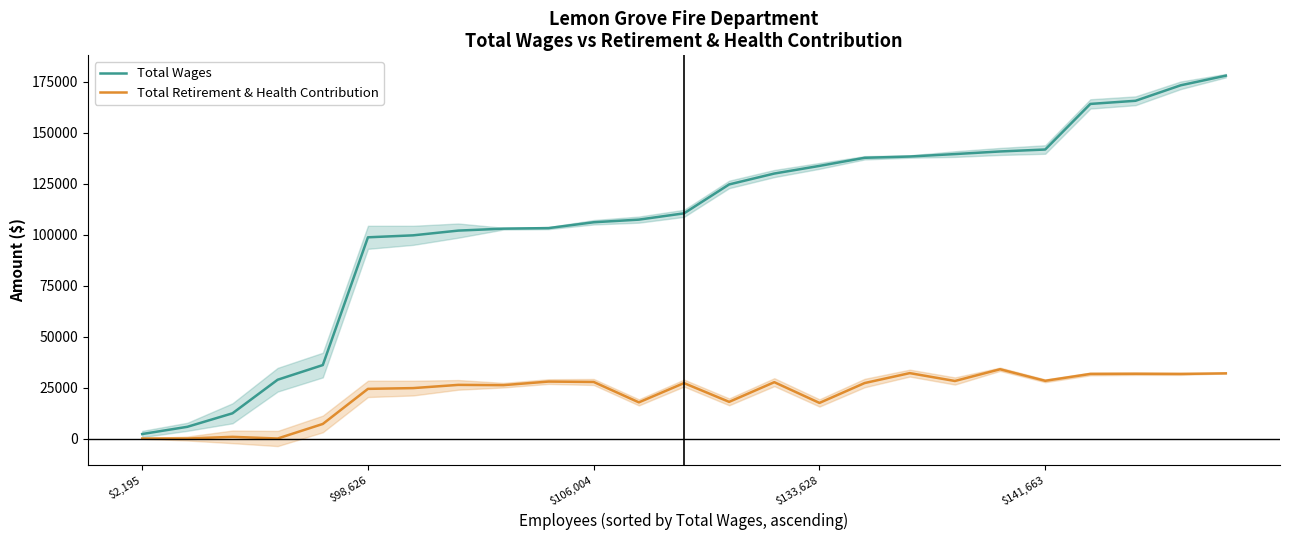

Which series has the largest range (max minus min)?

Total Wages